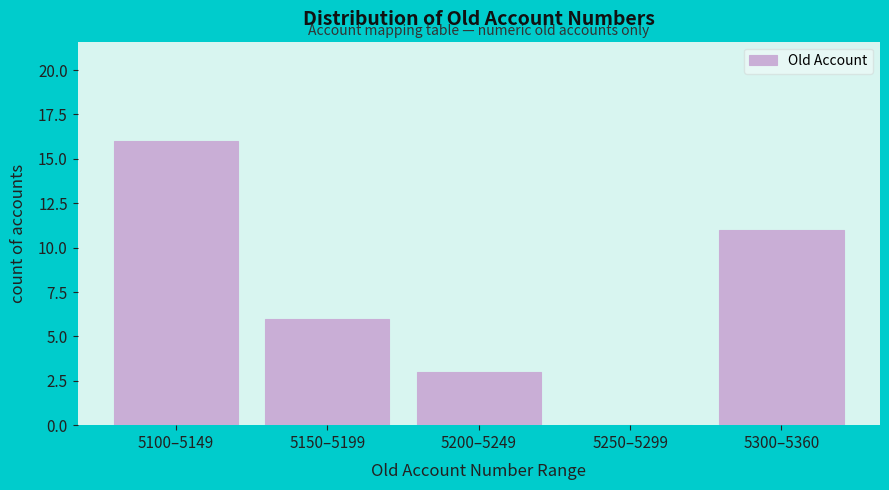

Reading left to right, what are all the values shown in this chart?

5100–5149=16	5150–5199=6	5200–5249=3	5250–5299=0	5300–5360=11